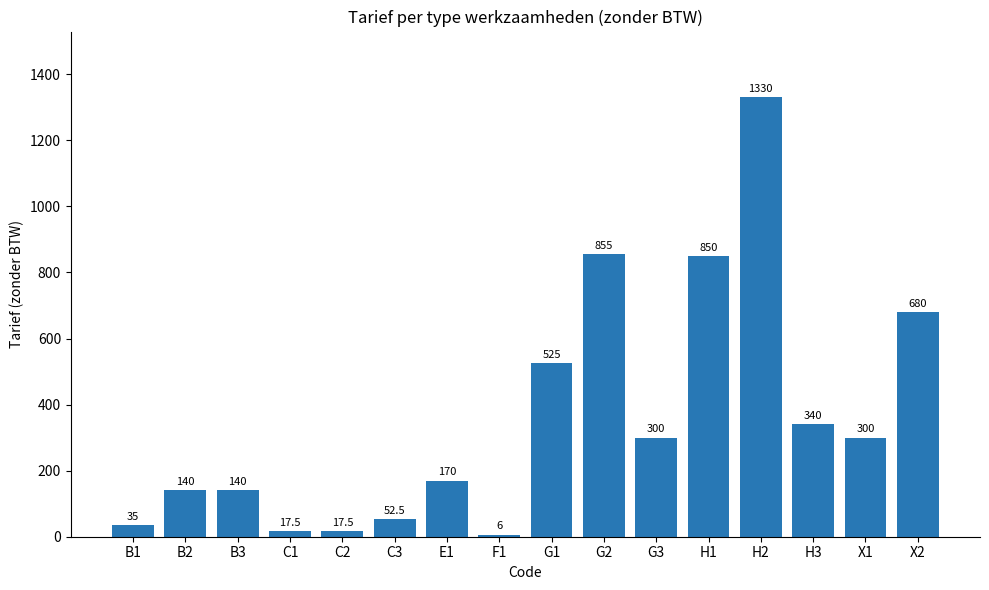

The value at G1 is 885.0. True or false?

False